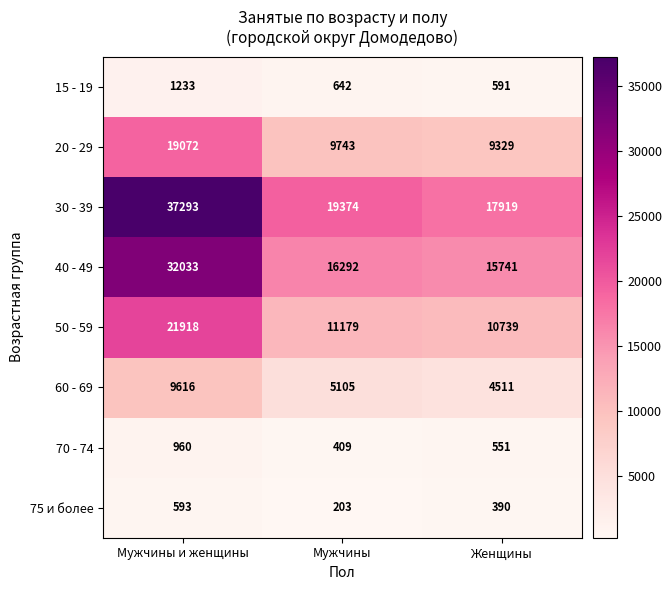

List the series in order of their peak value, highest first.

30 - 39, 40 - 49, 50 - 59, 20 - 29, 60 - 69, 15 - 19, 70 - 74, 75 и более